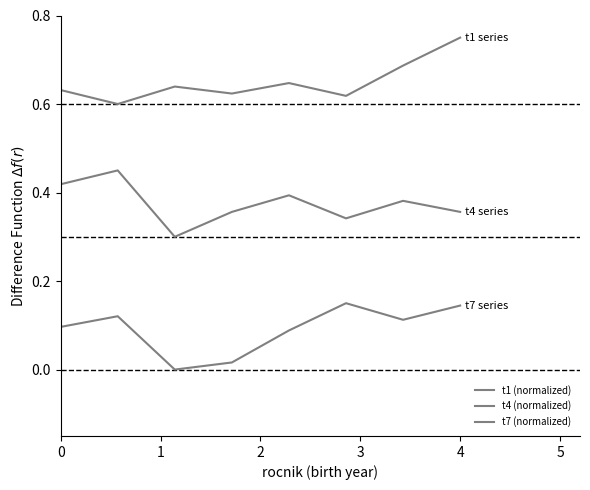

True or false: t7 (normalized) and t4 (normalized) cross at least once.

False